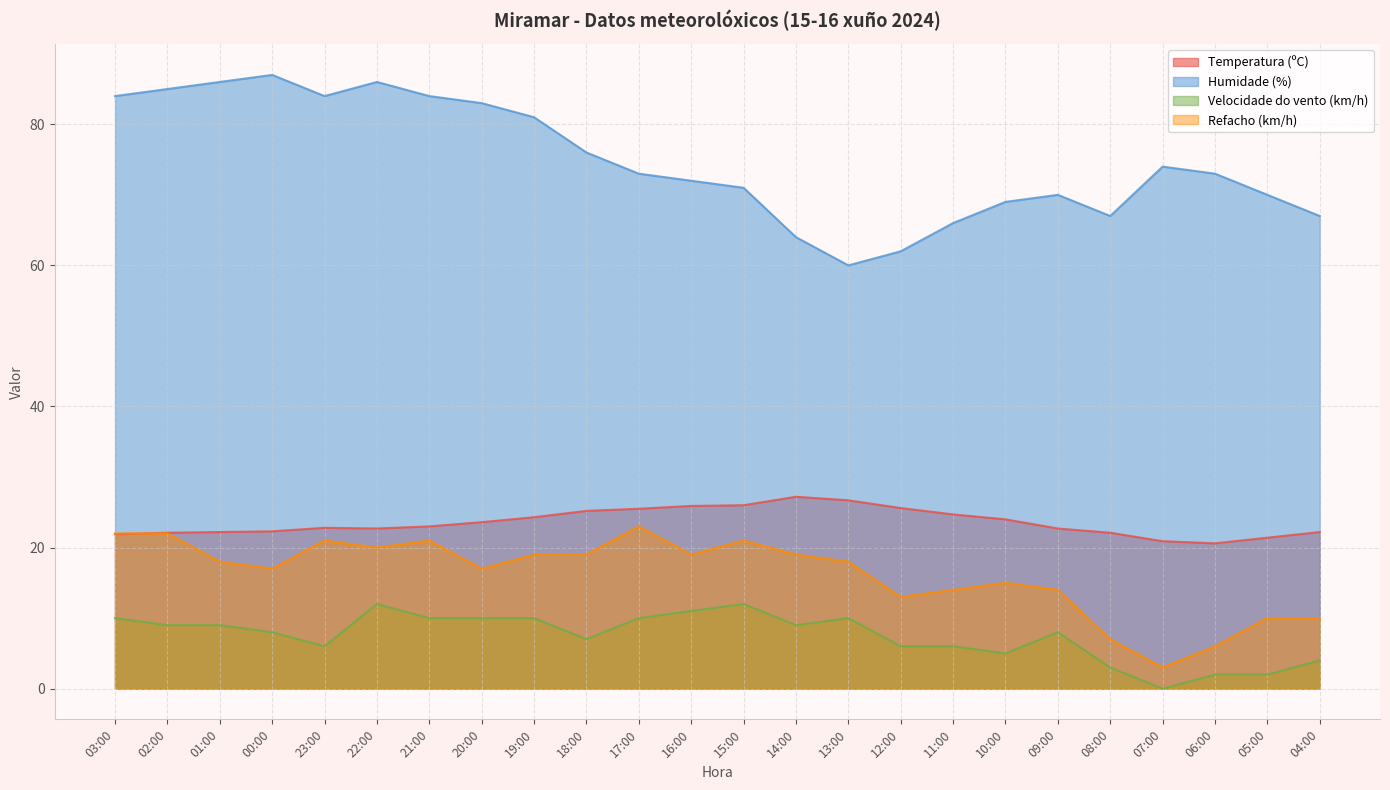

True or false: Velocidade do vento (km/h) and Refacho (km/h) intersect in this chart.

False